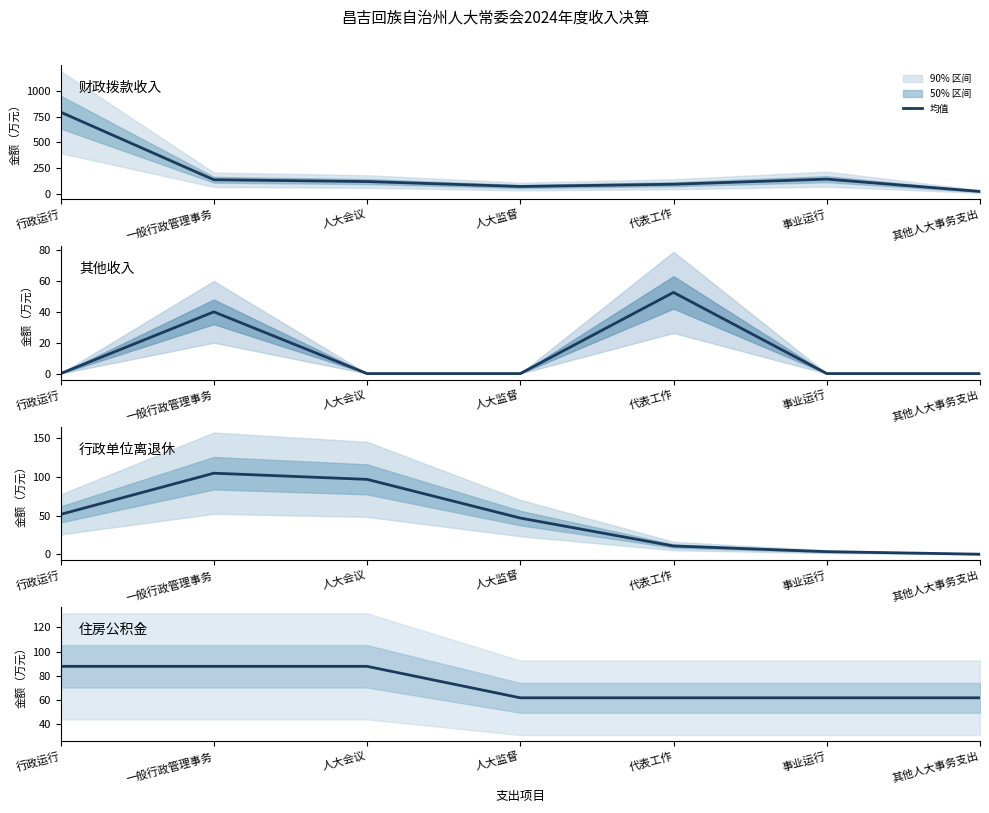

Read the 财政拨款收入 value at 一般行政管理事务.

139.4